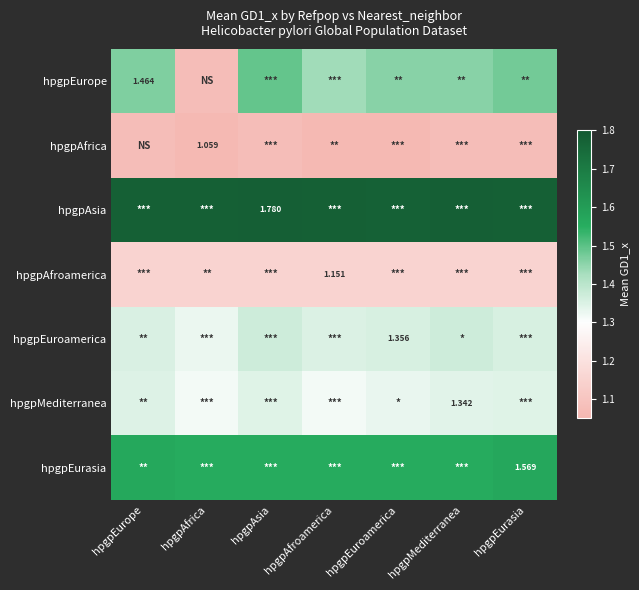

At which category does the chart reach its peak across all series?

hpgpAsia